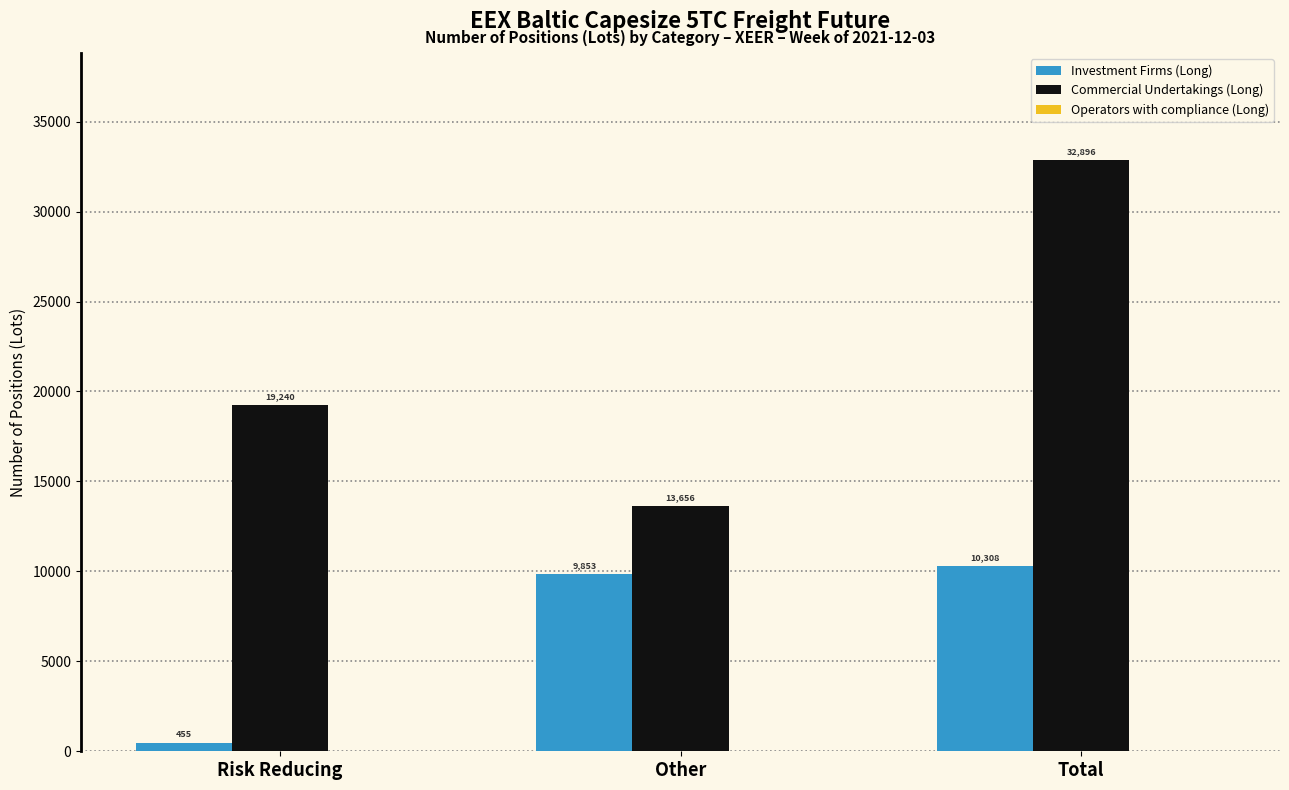

Read the Investment Firms (Long) value at Risk Reducing.

455.0